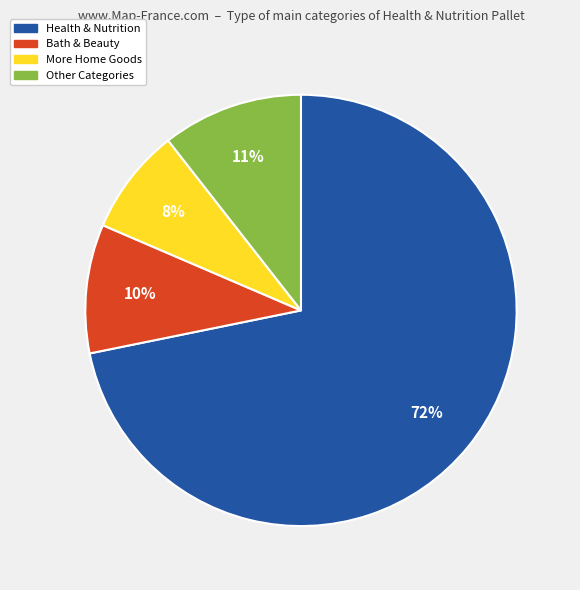

How many segments does this pie chart have?

4